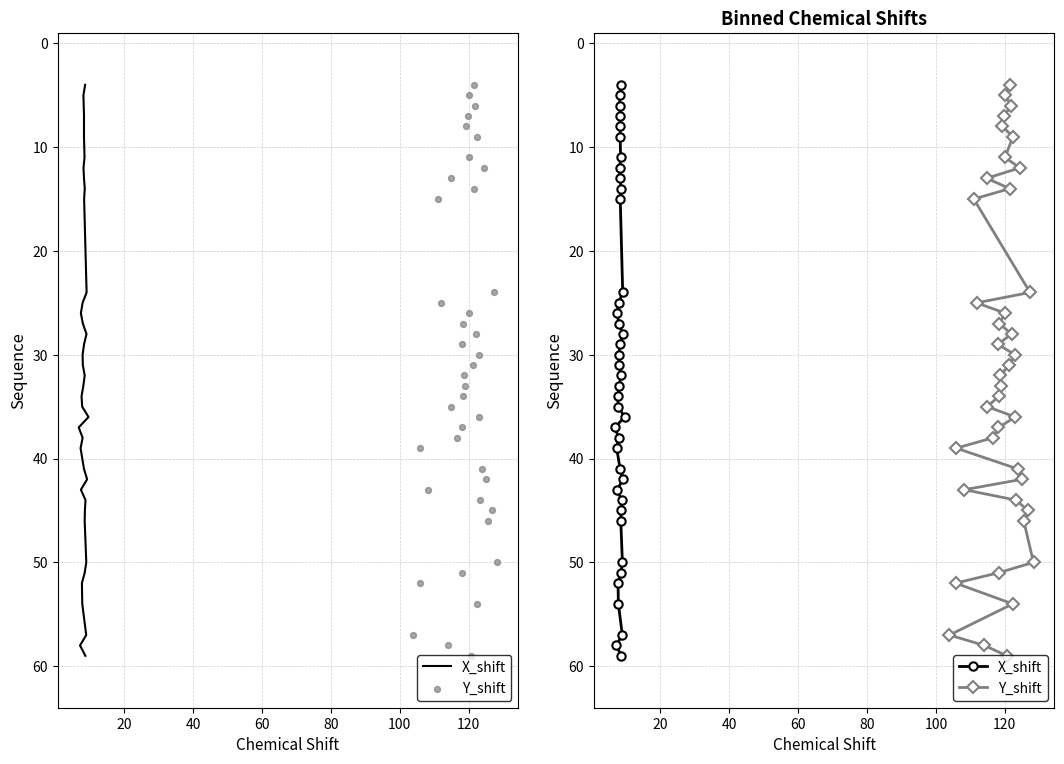

Which series contains the highest Y value?

X_shift